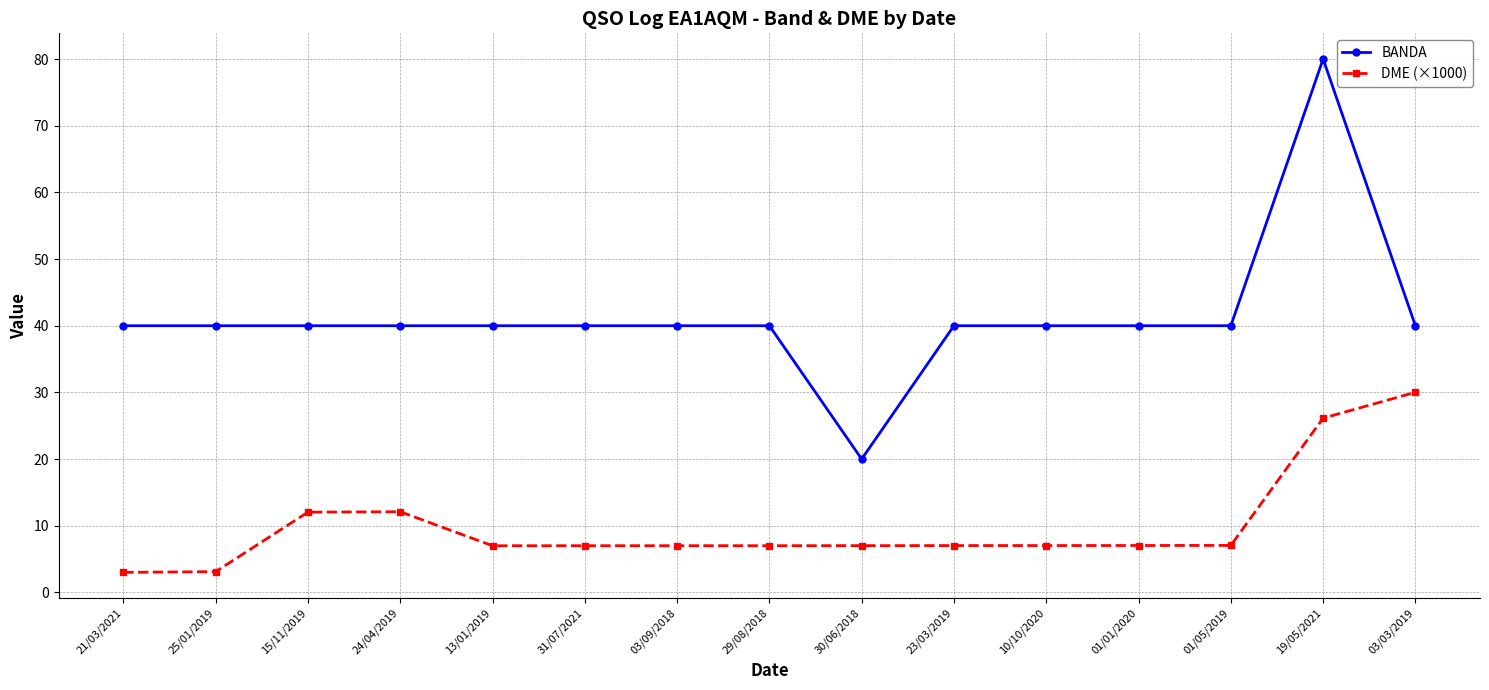

The BANDA series shows 16.2 at 29/08/2018. True or false?

False